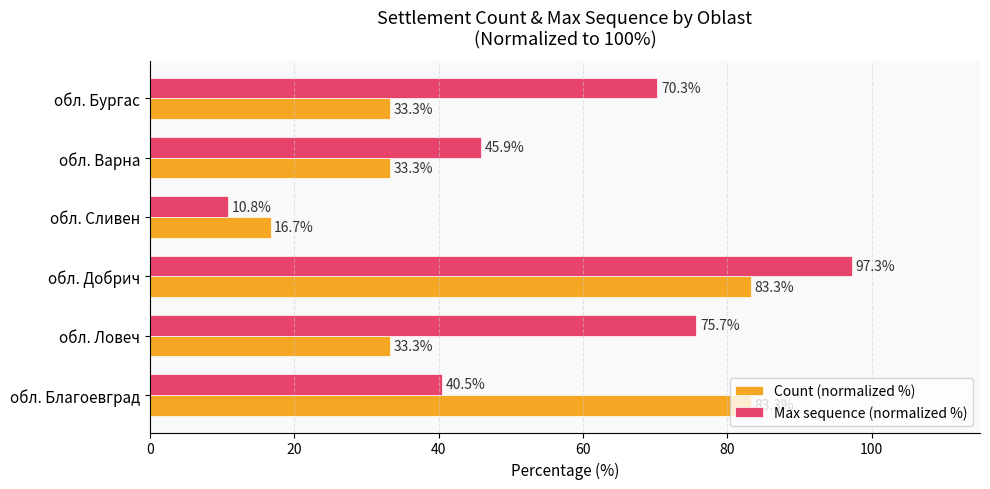

The Max sequence (normalized %) series shows 70.3 at обл. Бургас. True or false?

True